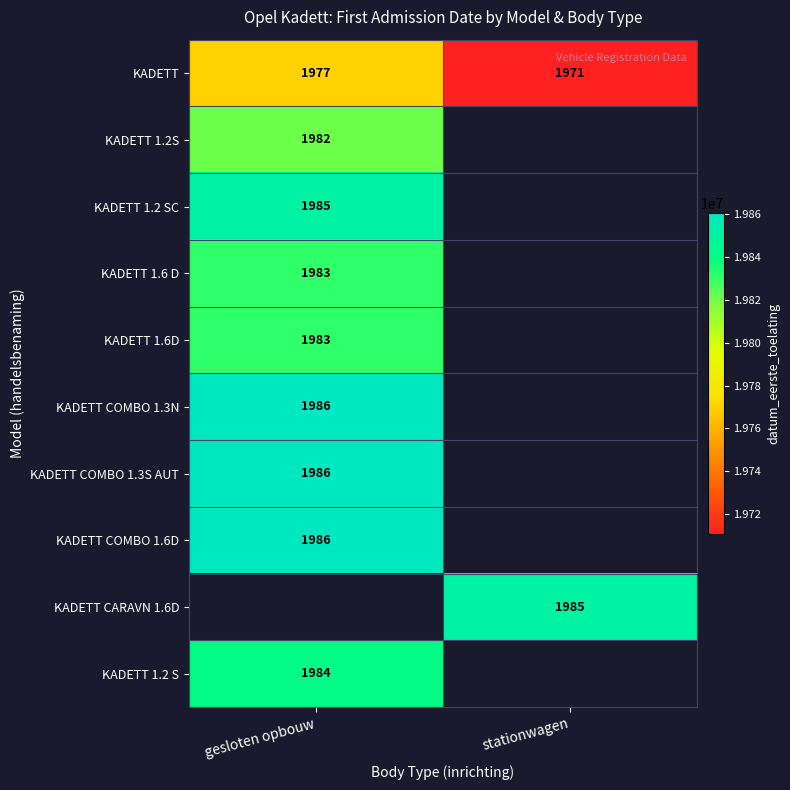

List the labels in order of KADETT value, smallest first.

stationwagen, gesloten opbouw